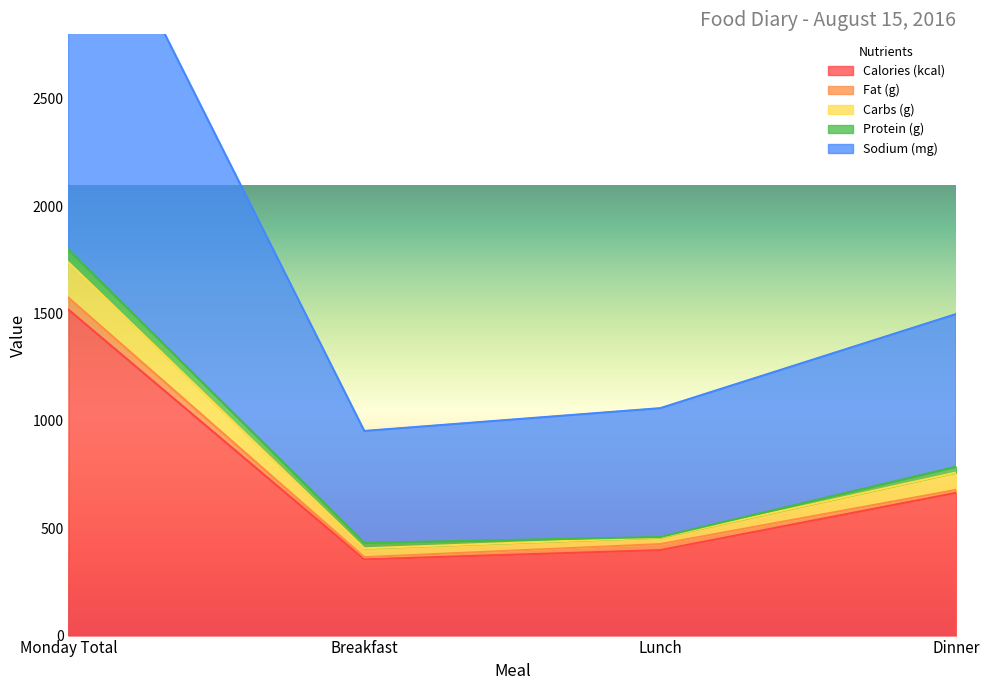

True or false: Sodium (mg) and Calories (kcal) cross at least once.

False